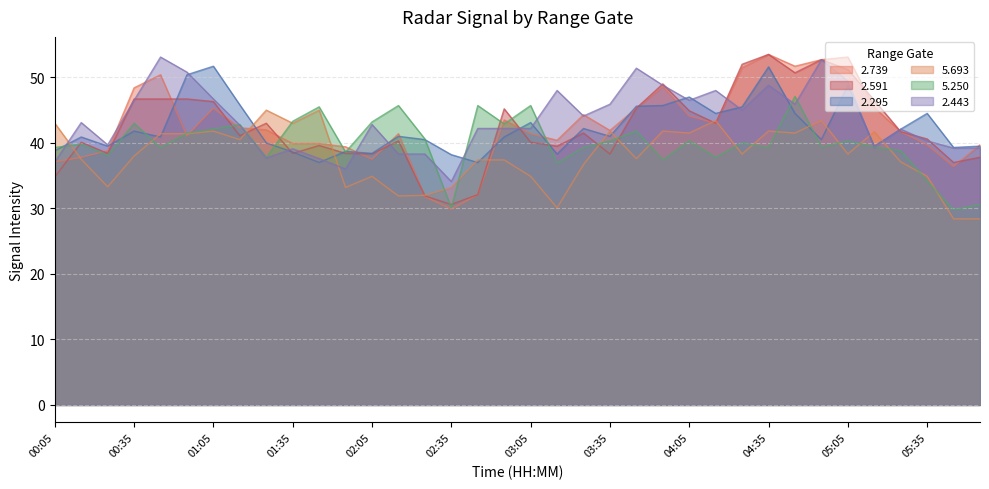

List the series in order of their peak value, highest first.

2.739, 2.591, 2.443, 2.295, 5.250, 5.693